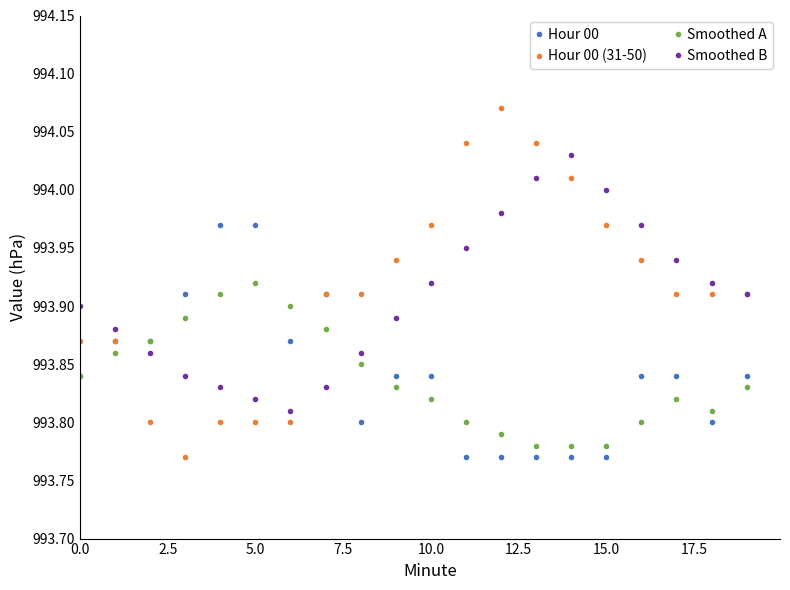

How many lines are shown in the chart?

4